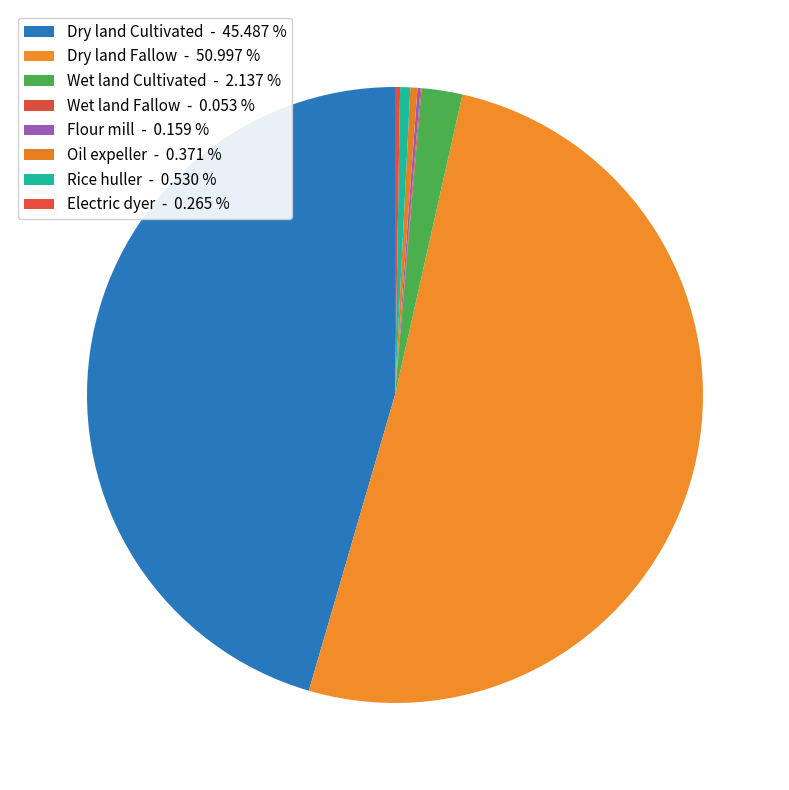

What portion of the pie excludes Oil expeller?

99.6%